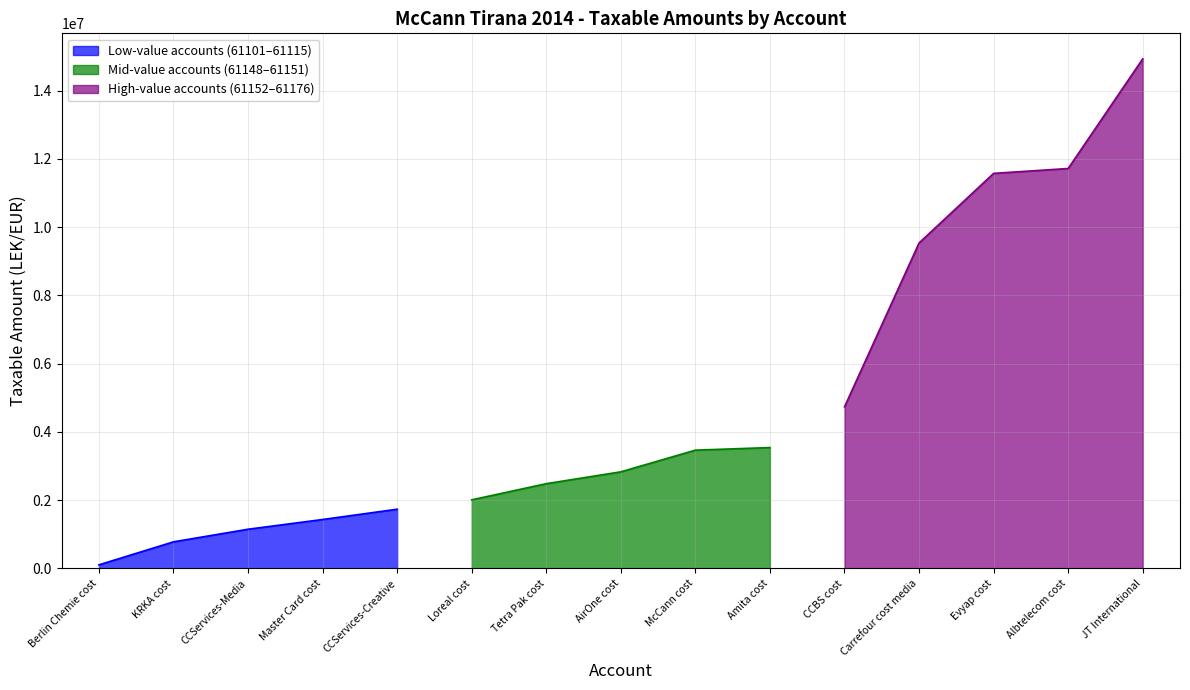

What is the minimum value shown in the chart?

105900.0